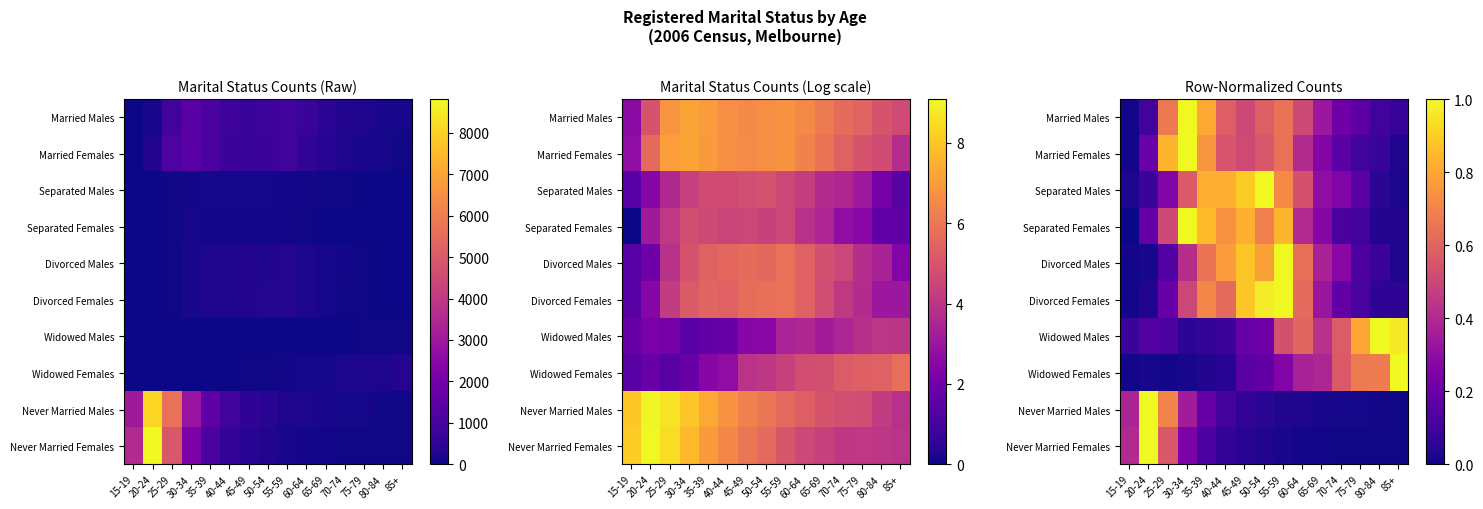

At how many categories does at least one series exceed 0?

15